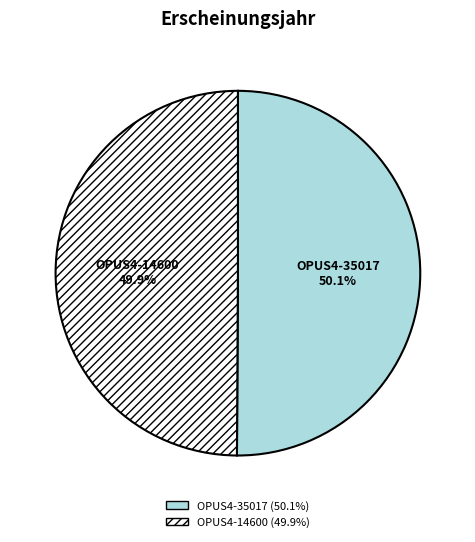

What percentage do OPUS4-35017 and OPUS4-14600 together represent?

100.0%